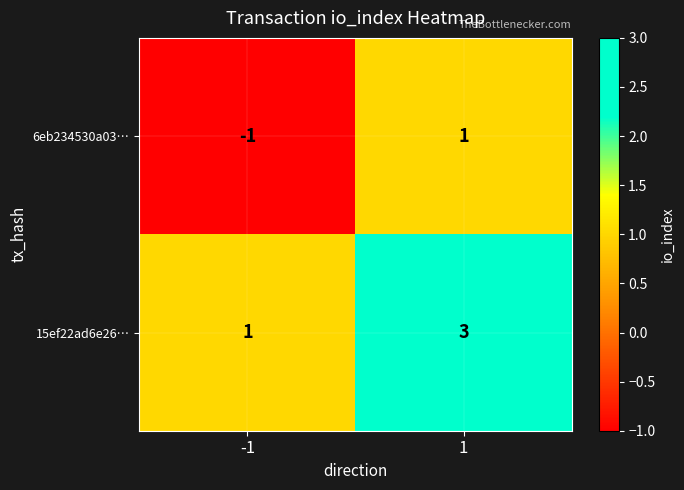

The 6eb234530a03… series shows -1 at -1. True or false?

True